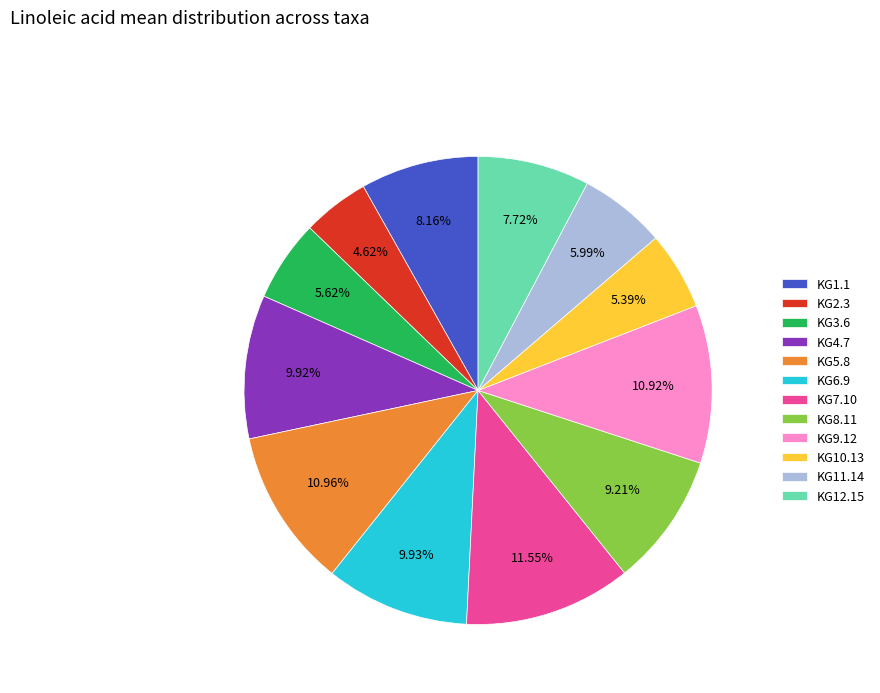

How many segments does this pie chart have?

12